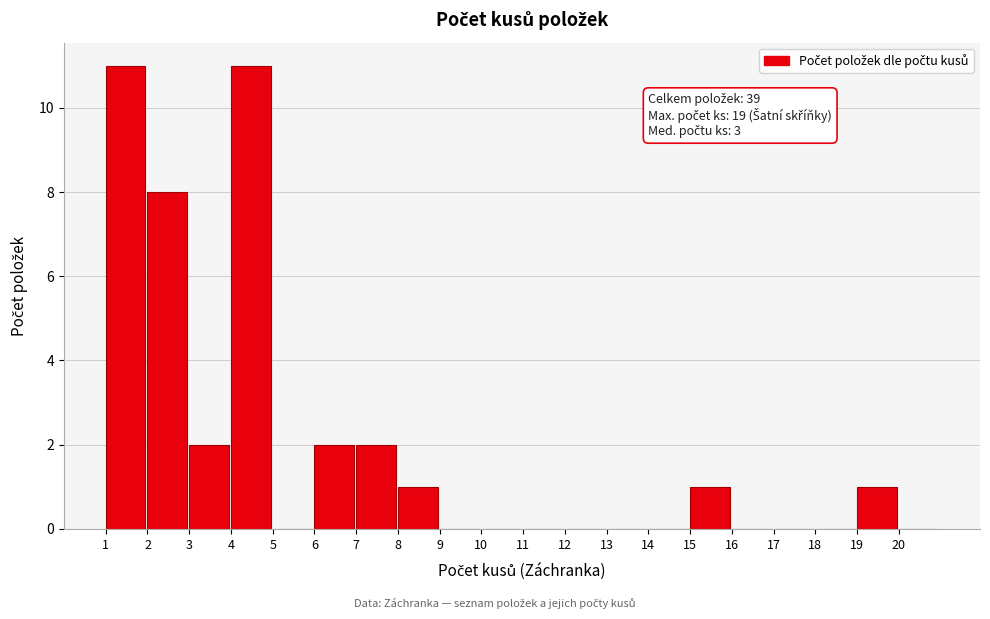

Reading left to right, what are all the values shown in this chart?

1=11	2=8	3=2	4=11	5=0	6=2	7=2	8=1	9=0	10=0	11=0	12=0	13=0	14=0	15=1	16=0	17=0	18=0	19=1	20=0